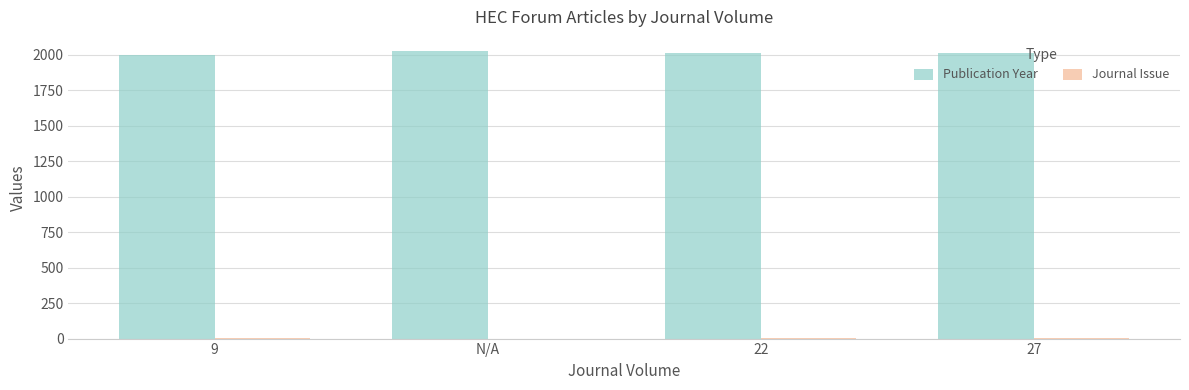

How many Publication Year values are between 2010 and 2024?

3